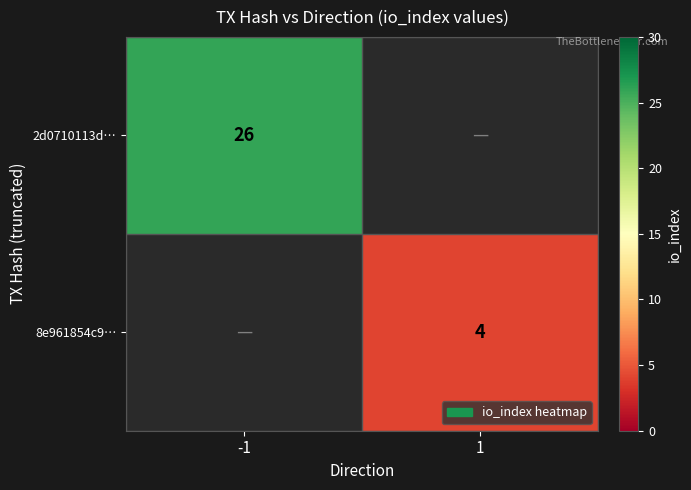

Is it true that 2d0710113d… equals 15 at -1?

False